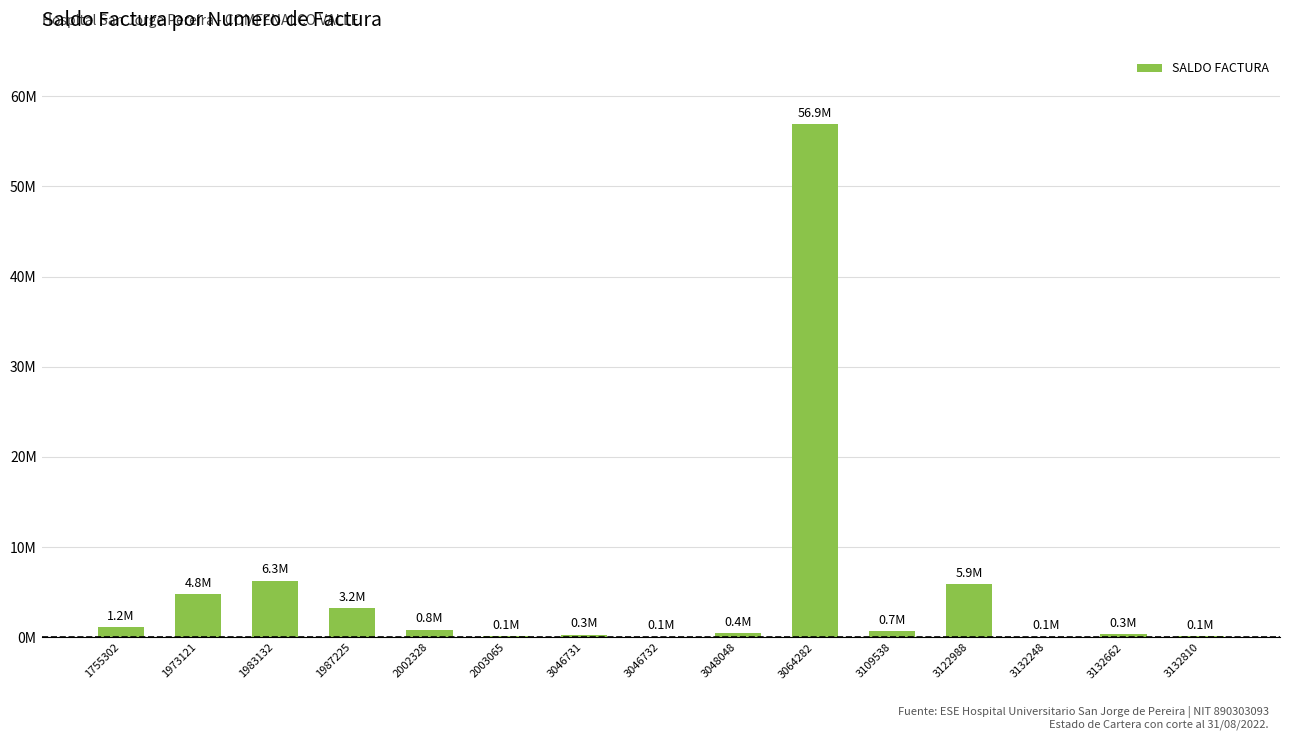

Approximately how many times larger is the value at 3109538 compared to 3122988?

0.1